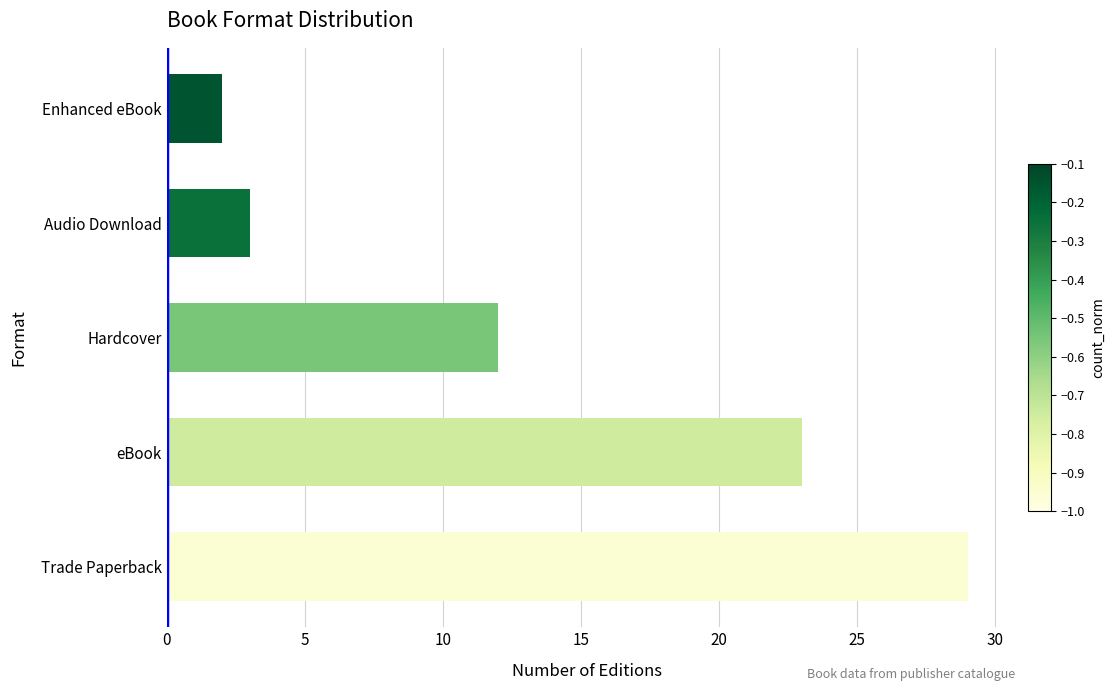

Is it true that the value at Audio Download is 3?

True